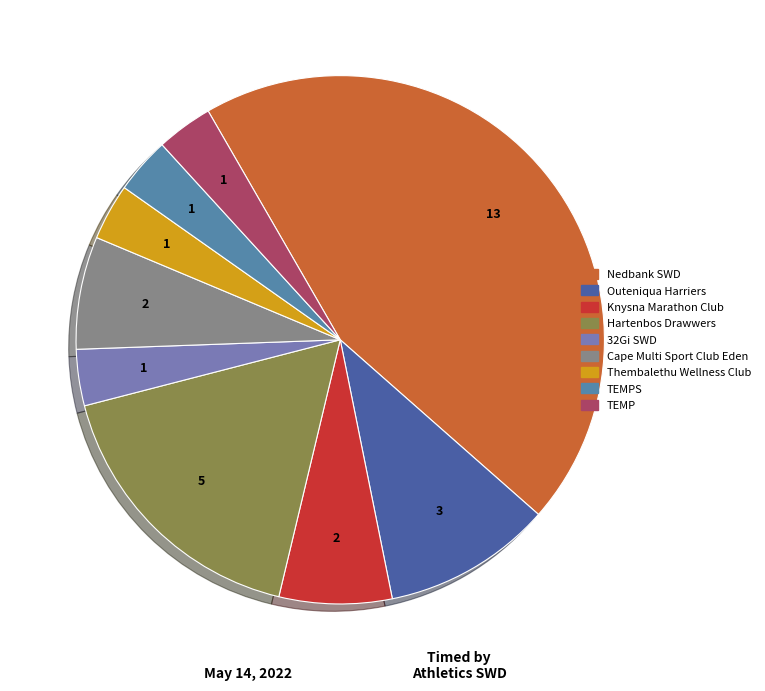

Which slice is the largest?

Nedbank SWD